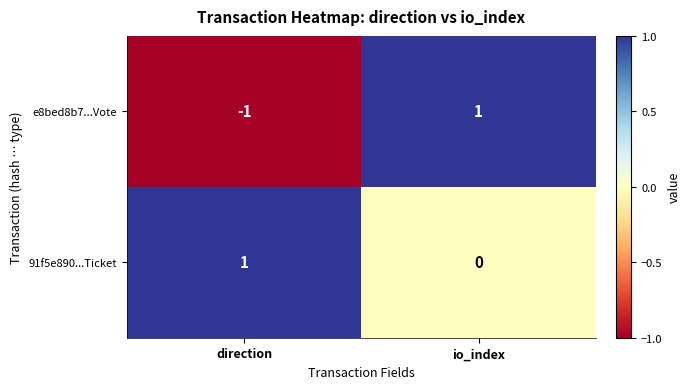

True or false: 91f5e890...Ticket has a value of 2 at direction.

False